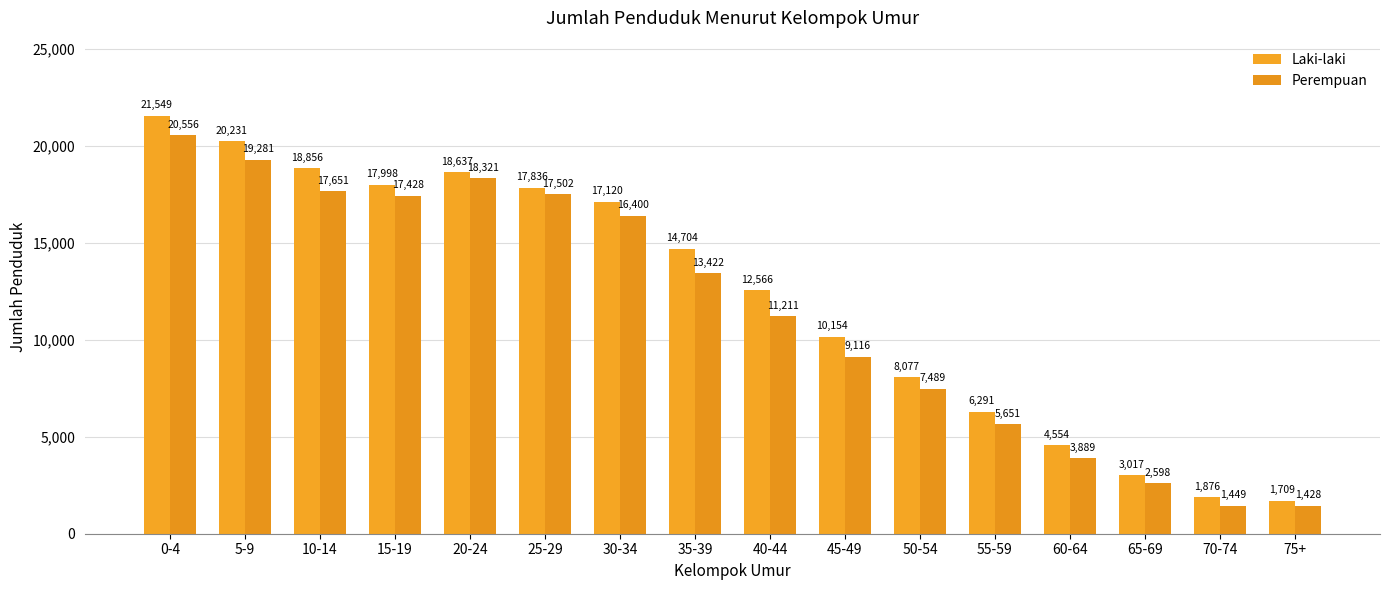

At which category does the chart reach its peak across all series?

0-4